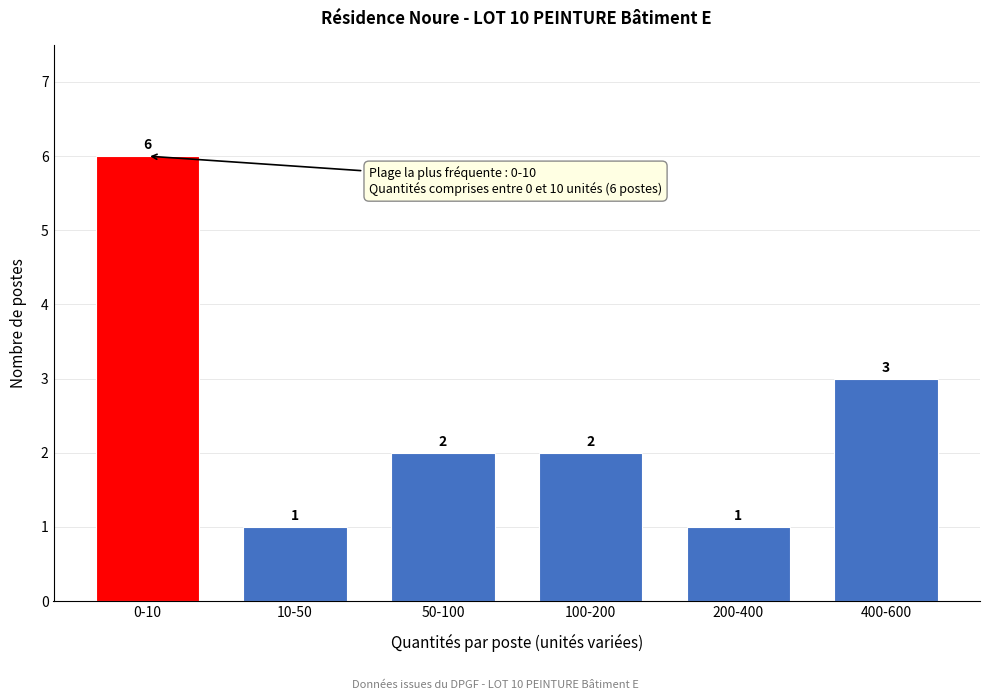

Reading right to left, list all the values displayed in this chart.

400-600=3	200-400=1	100-200=2	50-100=2	10-50=1	0-10=6